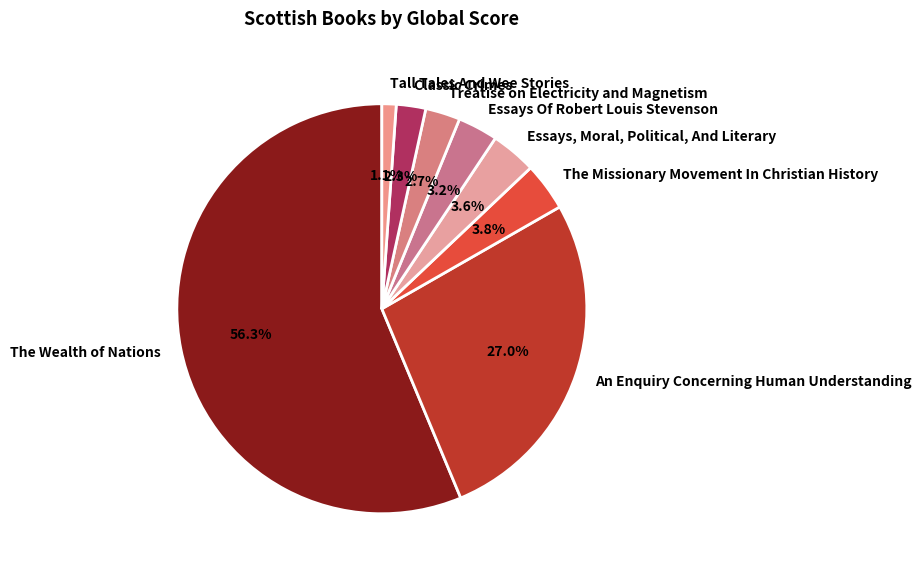

Is it true that The Wealth of Nations is 44% of the pie?

False